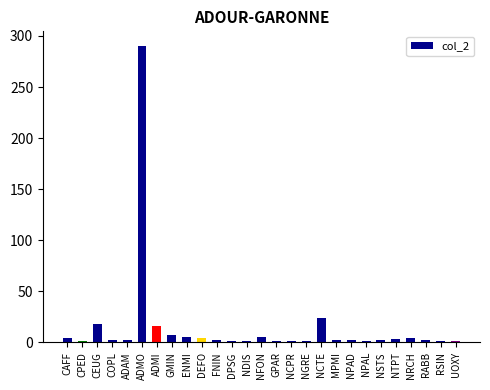

Are the bars horizontal?

No